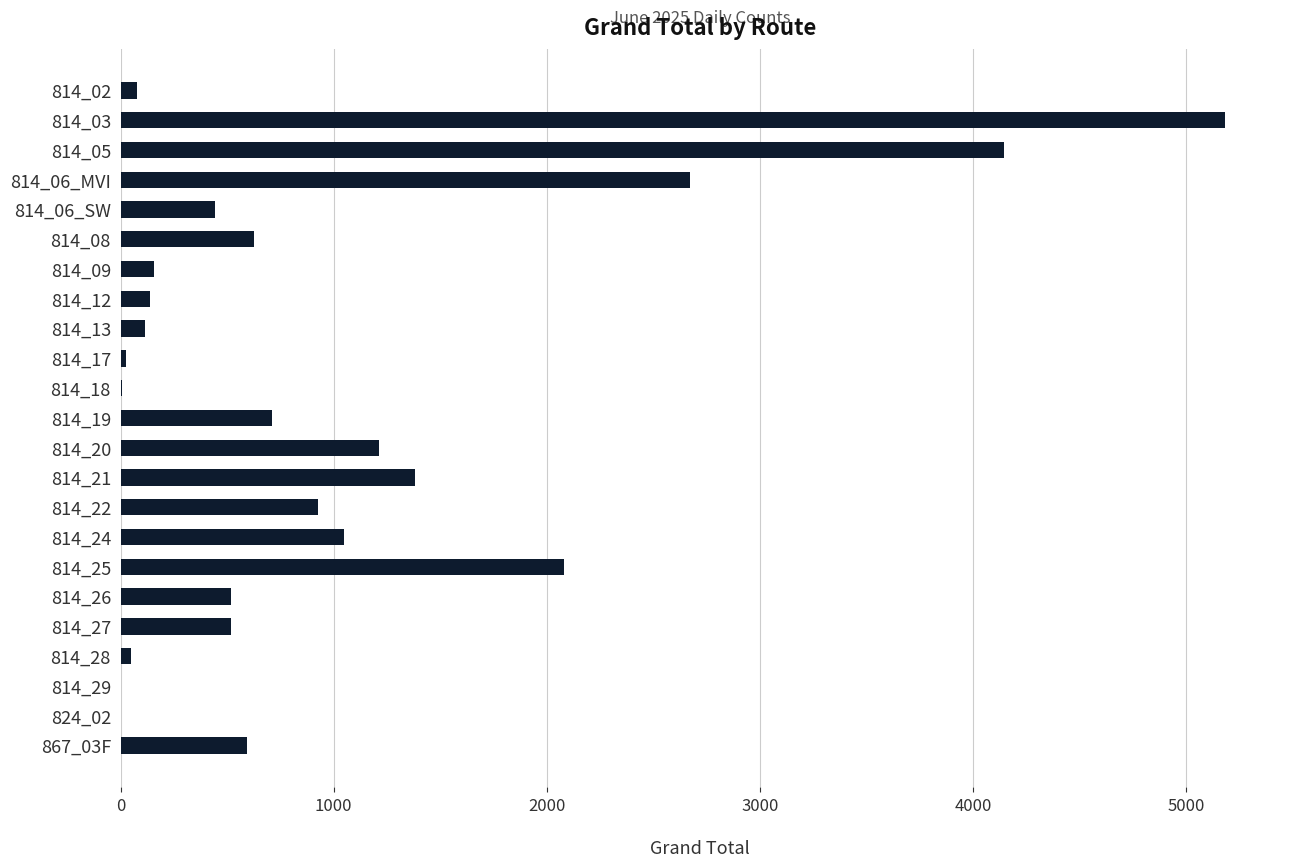

At which label is the value closest to 2592?

814_06_MVI